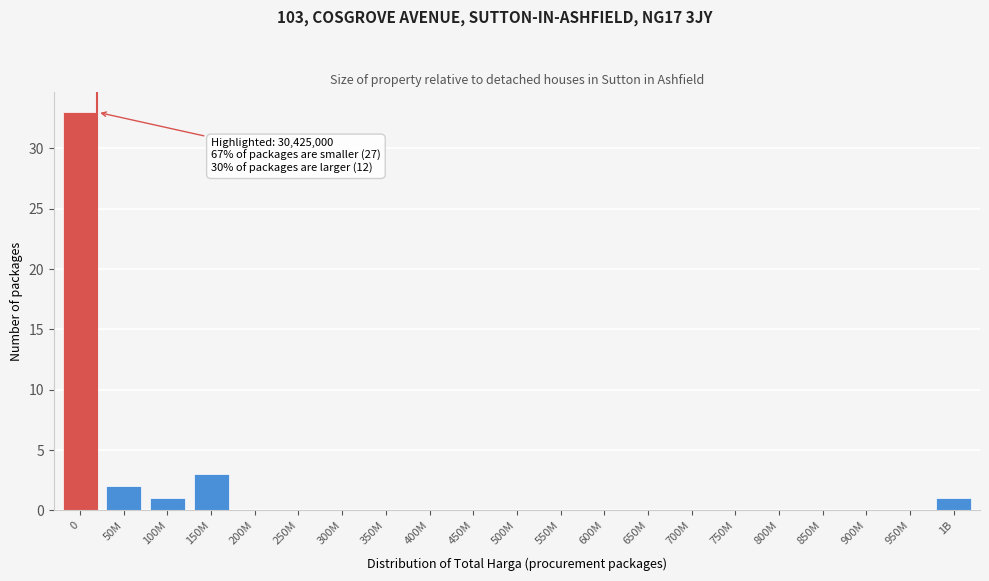

Reading left to right, what are all the values shown in this chart?

0=33	50M=2	100M=1	150M=3	200M=0	250M=0	300M=0	350M=0	400M=0	450M=0	500M=0	550M=0	600M=0	650M=0	700M=0	750M=0	800M=0	850M=0	900M=0	950M=0	1B=1